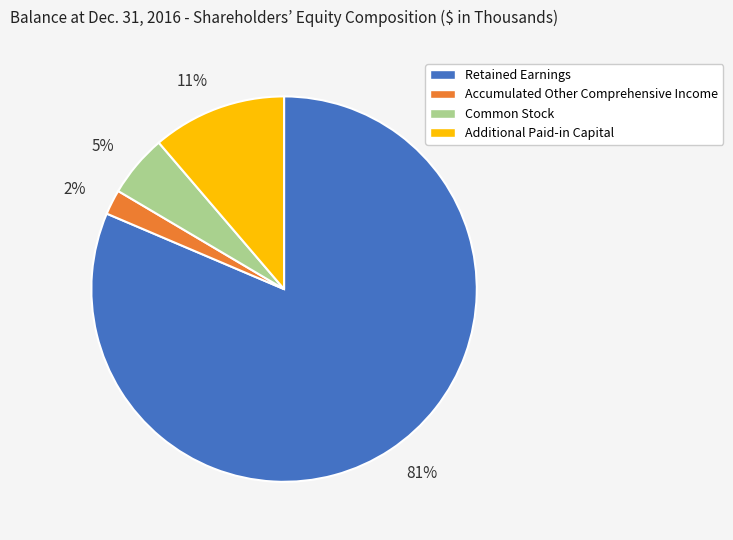

What is the smallest slice in the pie chart?

Accumulated Other Comprehensive Income